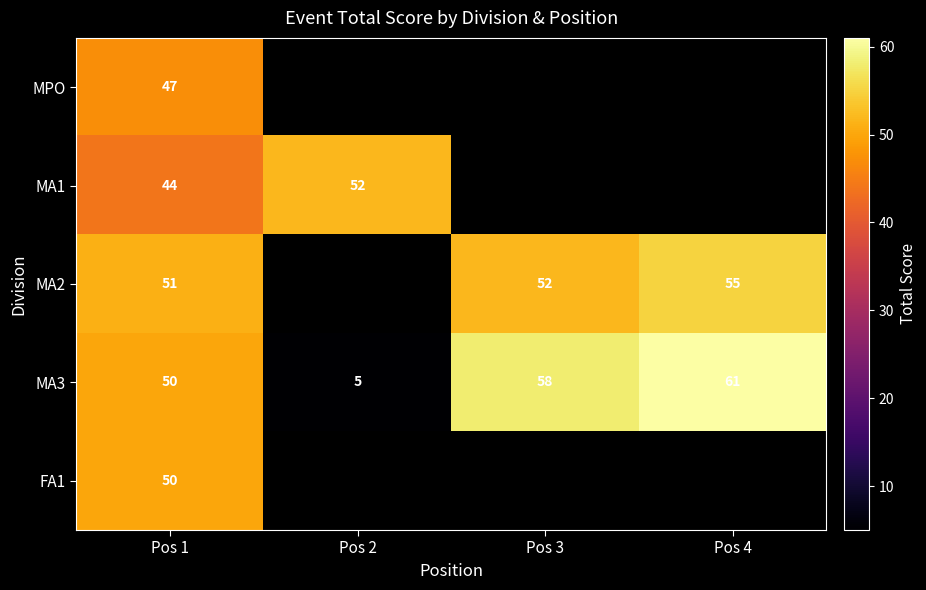

What is the total value across all series at Pos 1?

242